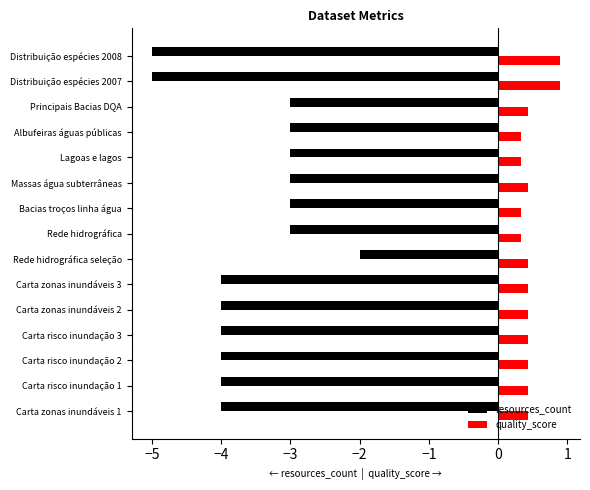

What is the difference between the second highest and minimum values in the resources_count series?

2.0